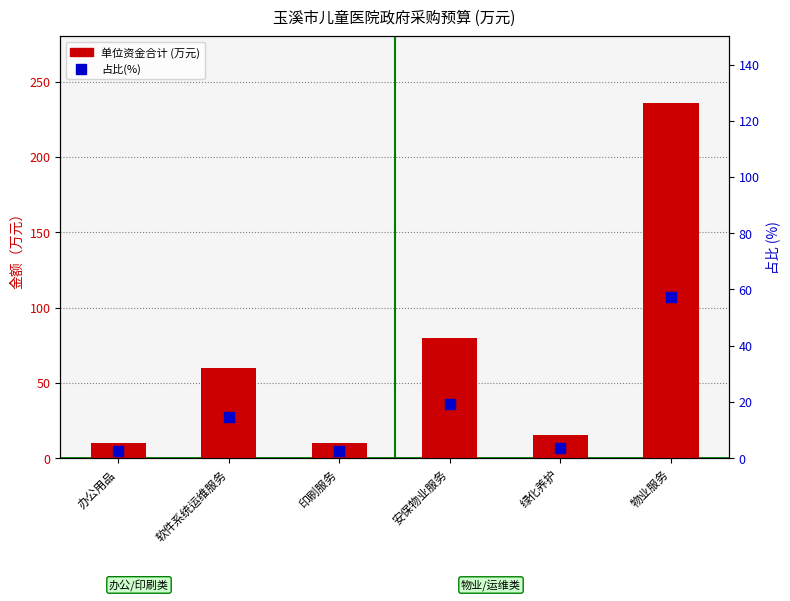

Which series contains the highest Y value?

单位资金合计